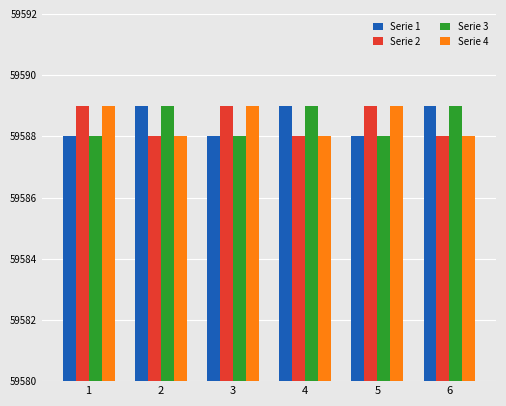

Is it true that Serie 1 equals 17227 at 4?

False